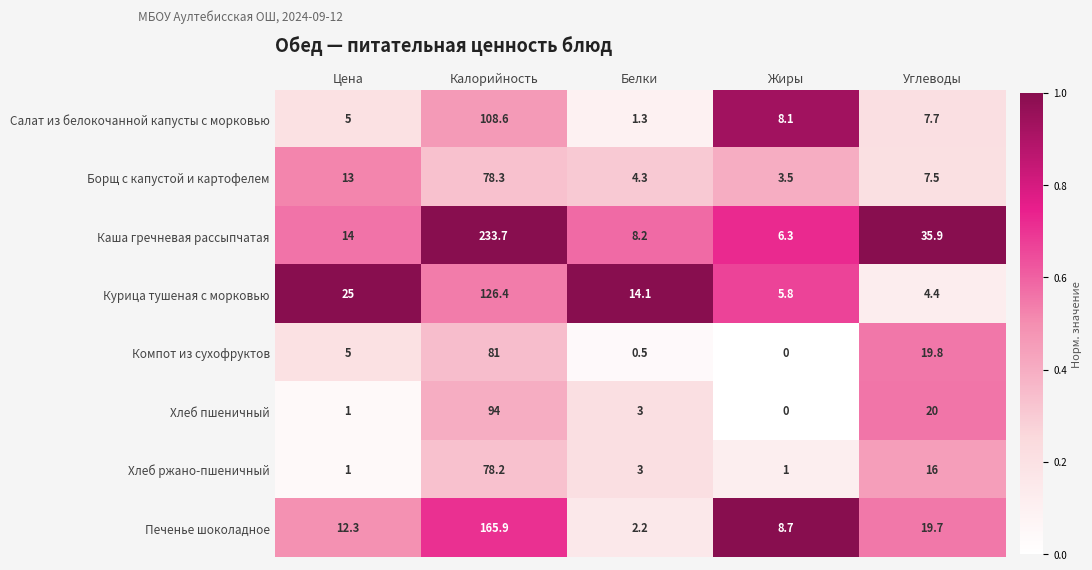

List the series in order of their peak value, highest first.

Каша гречневая рассыпчатая, Печенье шоколадное, Курица тушеная с морковью, Салат из белокочанной капусты с морковью, Хлеб пшеничный, Компот из сухофруктов, Борщ с капустой и картофелем, Хлеб ржано-пшеничный